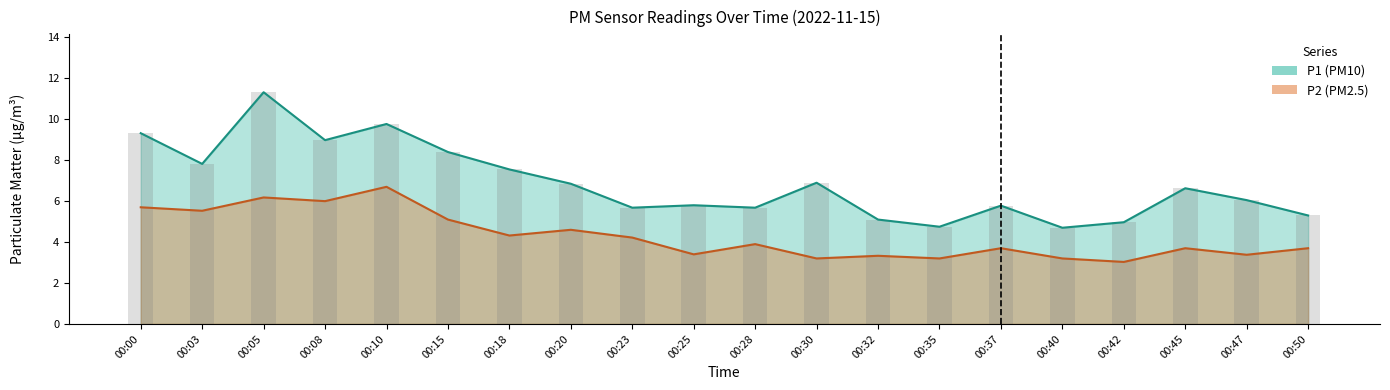

List the series in order of their peak value, highest first.

P1, P2